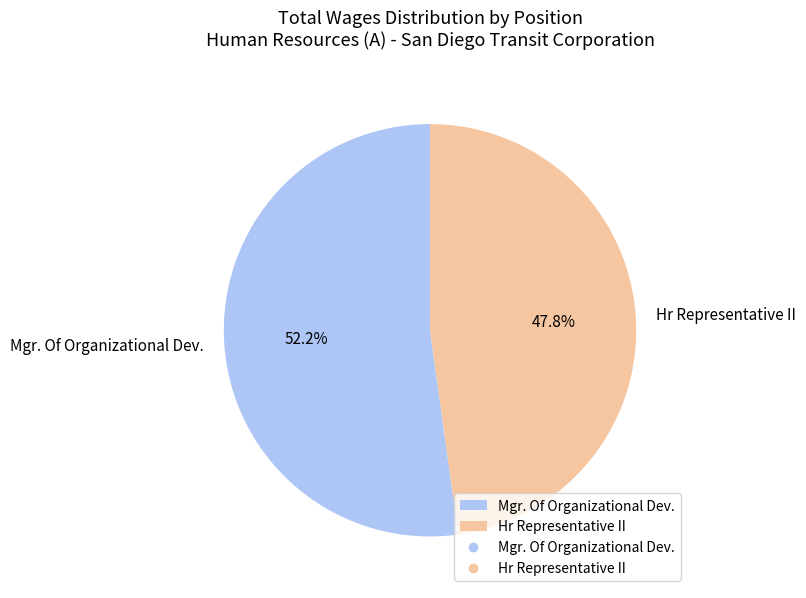

Is there any slice that represents more than half of the pie?

Yes